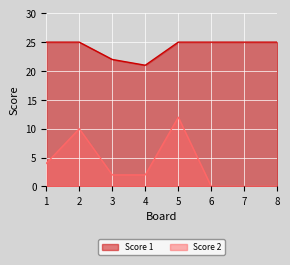

Between 3 and 5, which series saw the biggest shift?

Score 2